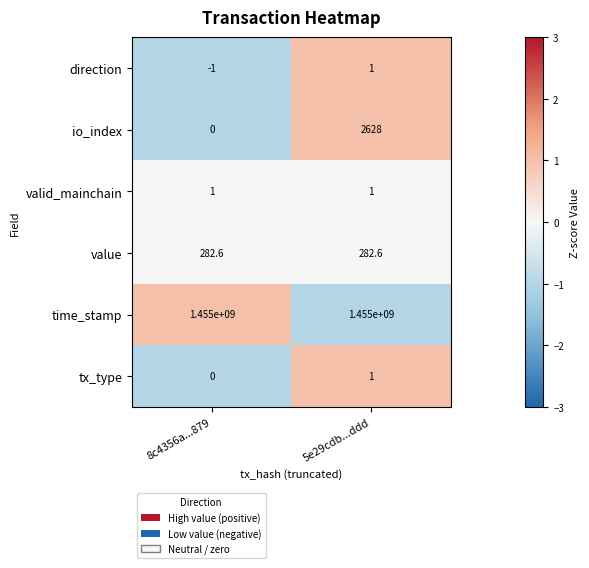

Reading left to right, what are all the values shown in this chart?

direction: 8c4356a...879=-1.0	5e29cdb...ddd=1.0
io_index: 8c4356a...879=0.0	5e29cdb...ddd=2628.0
valid_mainchain: 8c4356a...879=1.0	5e29cdb...ddd=1.0
value: 8c4356a...879=282.6	5e29cdb...ddd=282.6
time_stamp: 8c4356a...879=1455000000.0	5e29cdb...ddd=1455000000.0
tx_type: 8c4356a...879=0.0	5e29cdb...ddd=1.0